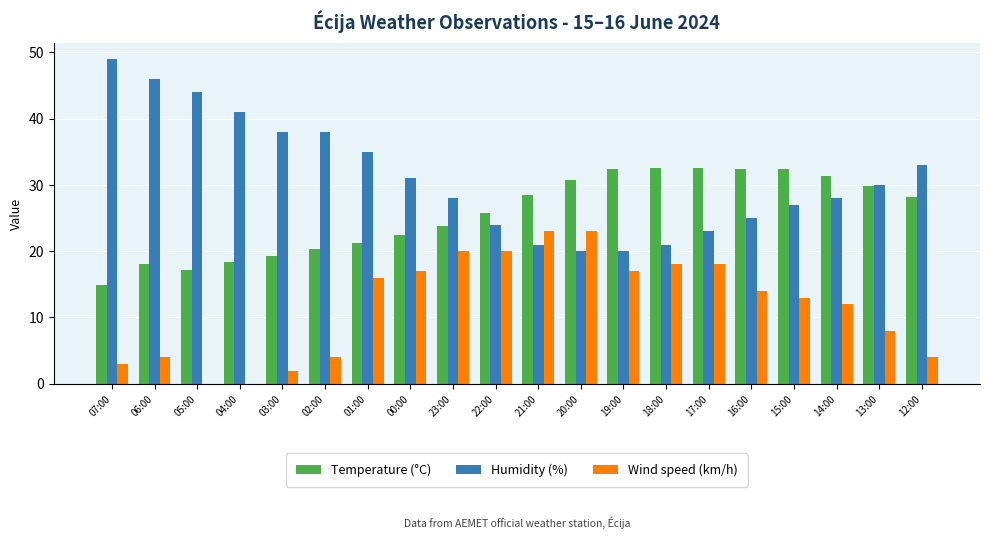

What value does the Temperature (°C) series have at 21:00?

28.5